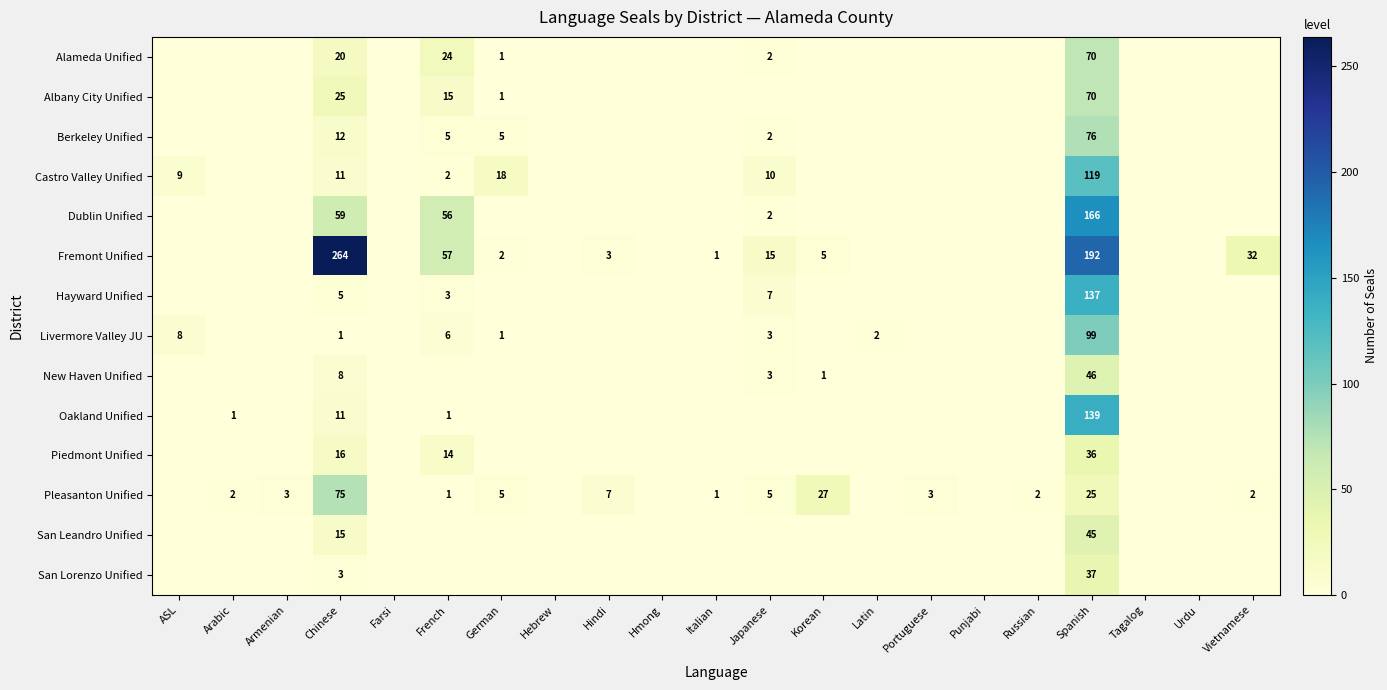

What is the total value across all series at Spanish?

1257